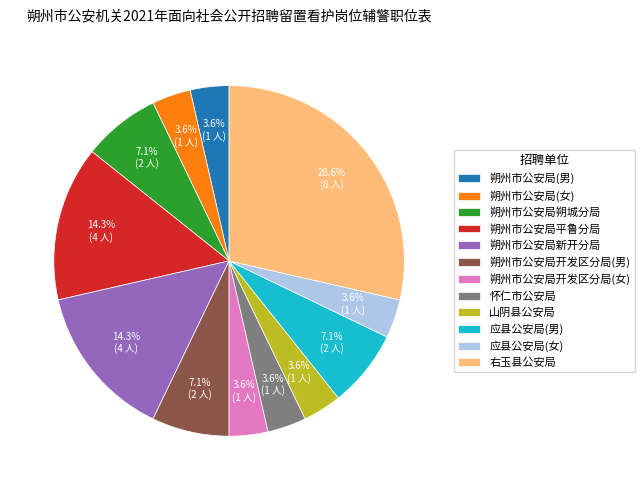

Combined, do 应县公安局(男) and 朔州市公安局(女) account for over 50%?

No